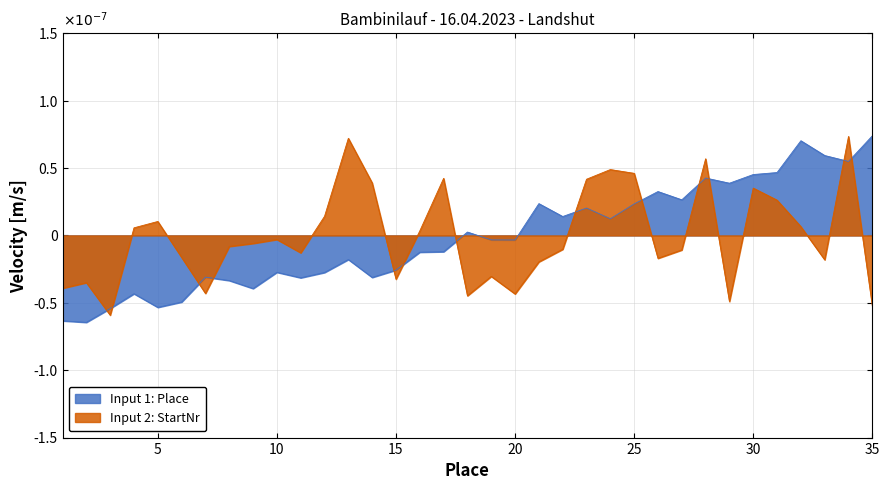

Which has a higher value, 11 or 22?

22